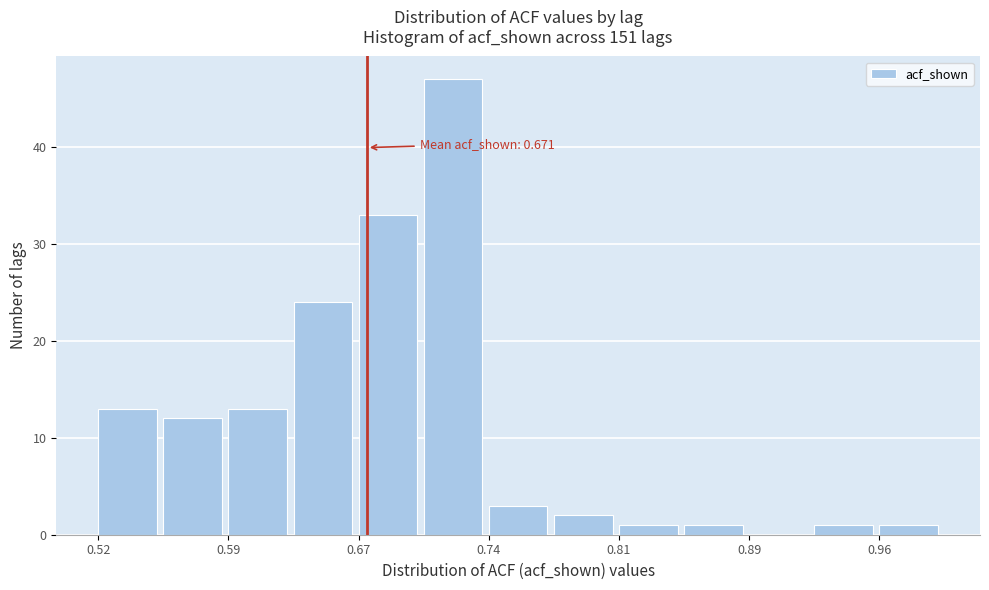

Read against the x-axis, roughly where is the centre of the tallest bar?

0.72